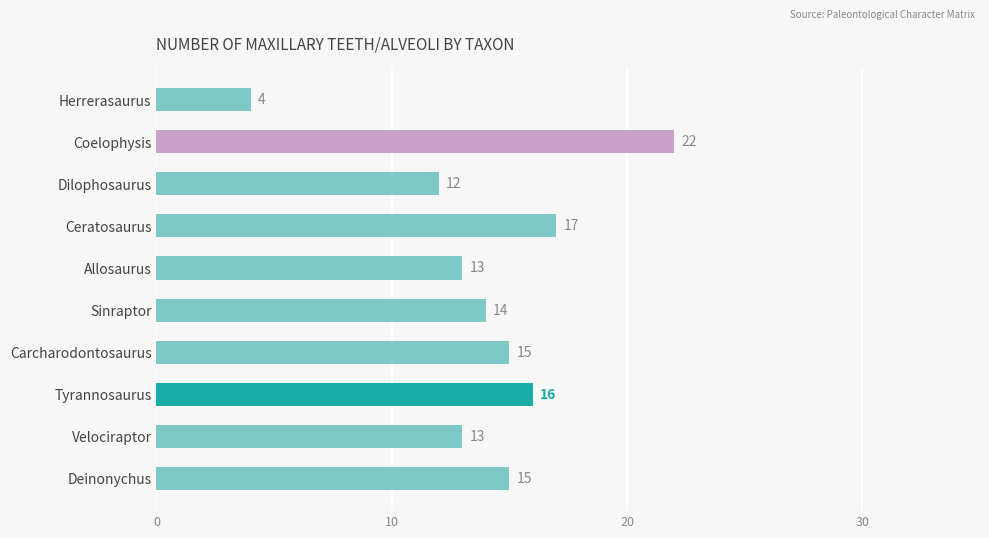

Which label corresponds to the largest value in the chart?

Coelophysis